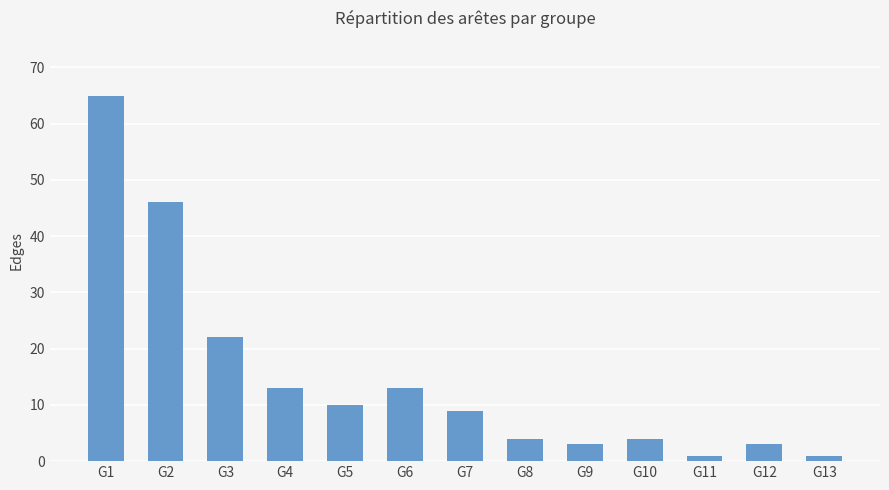

What is the approximate value at G5, to the nearest 10?

10